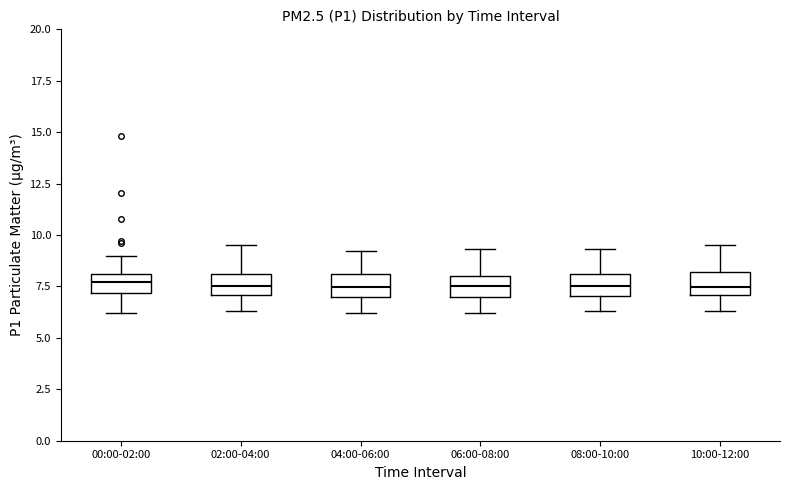

Where is the upper edge of the box for 10:00-12:00 on the y-axis? The values are not printed on the chart, so give them approximately, as read against the axis.

8.0